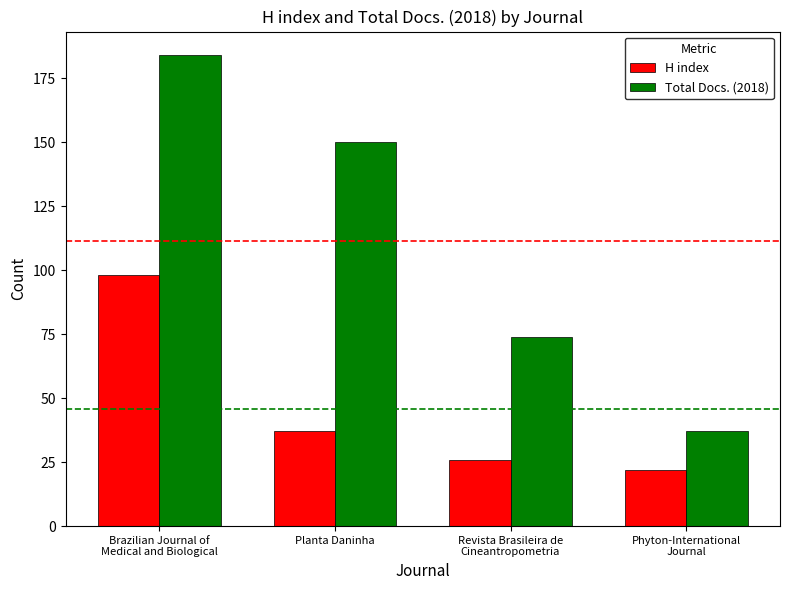

Which category has the lowest value in the H index series?

Phyton-International
Journal